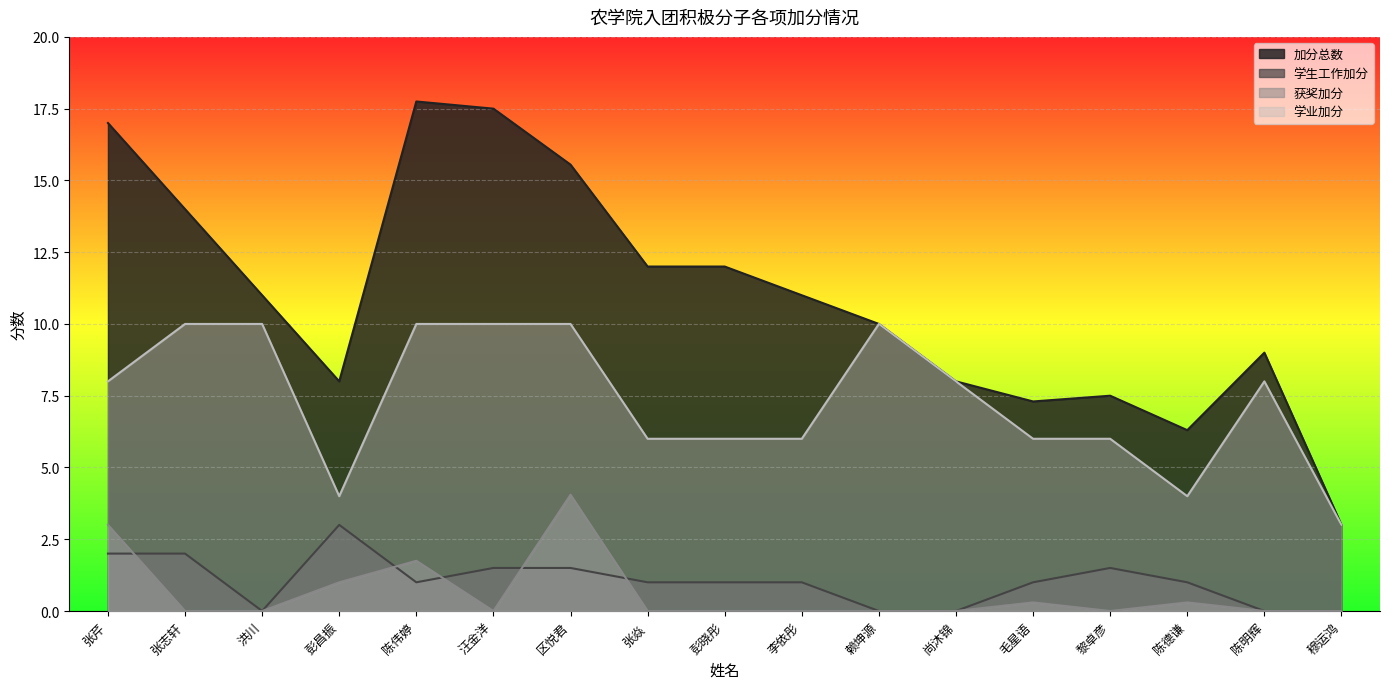

What is the difference between the 获奖加分 values at 穆运鸿 and 彭昌振?

1.0